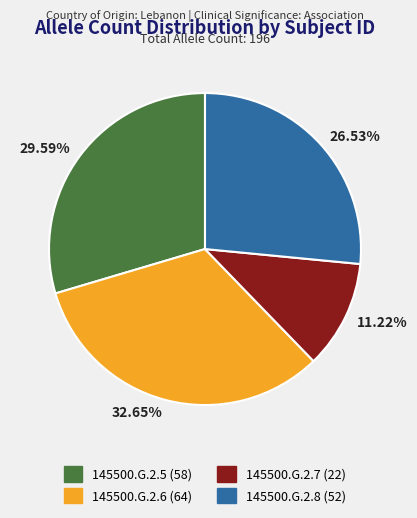

What is the ratio of the value at 11.22% to the value at 26.53%?

0.4